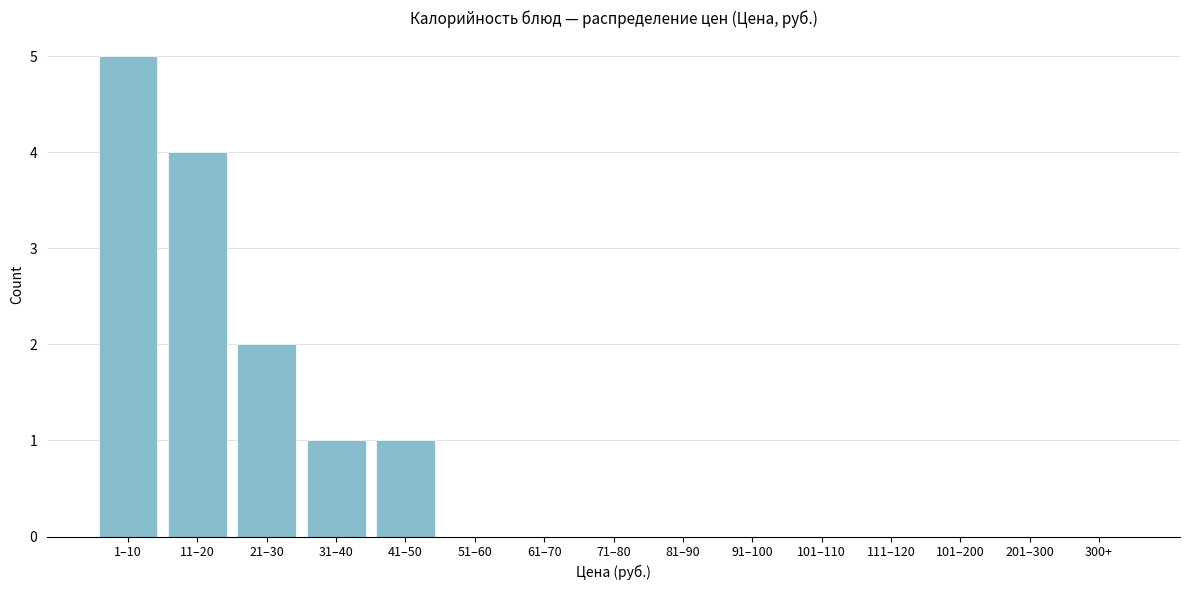

Reading left to right, transcribe all the data shown in this chart.

1–10=5	11–20=4	21–30=2	31–40=1	41–50=1	51–60=0	61–70=0	71–80=0	81–90=0	91–100=0	101–110=0	111–120=0	101–200=0	201–300=0	300+=0